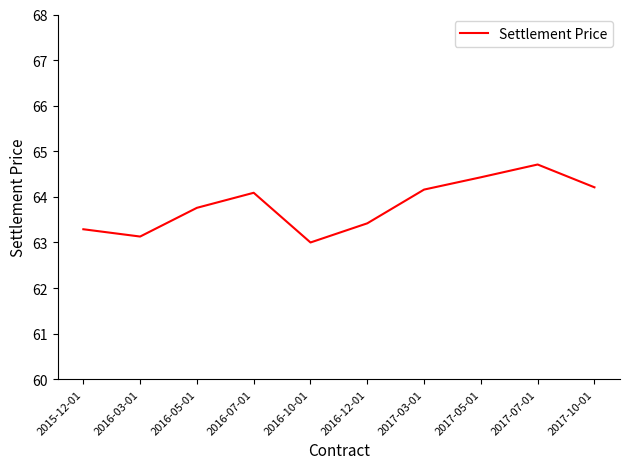

What position from the left is 2017-03-01?

7